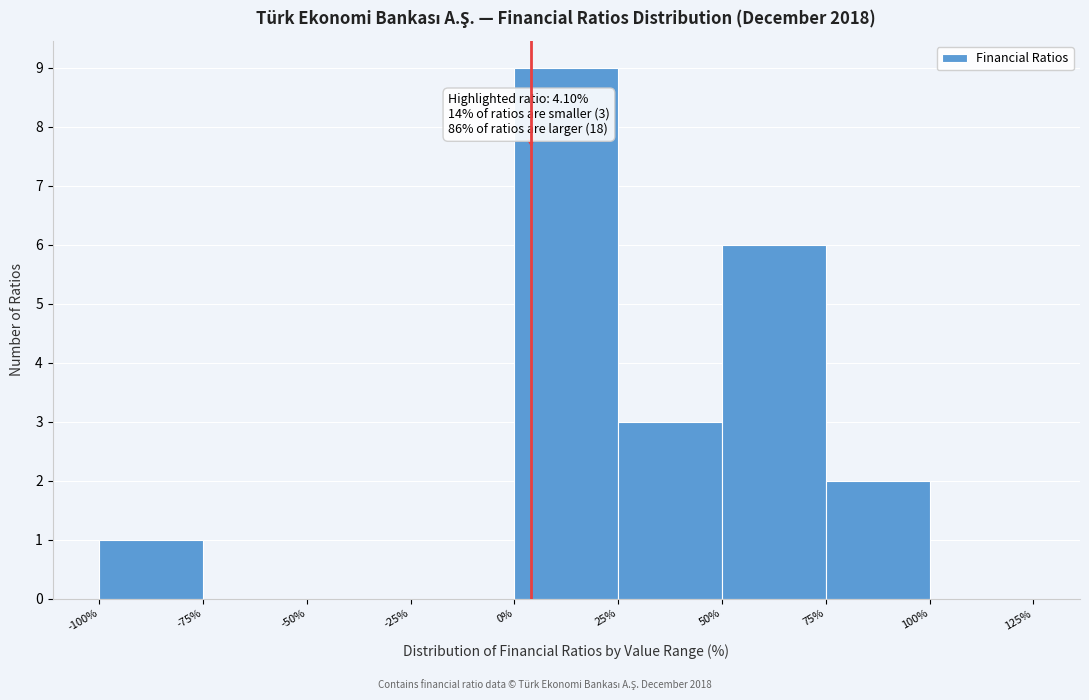

Over which range of the x-axis is the bar tallest?

0% to 25%